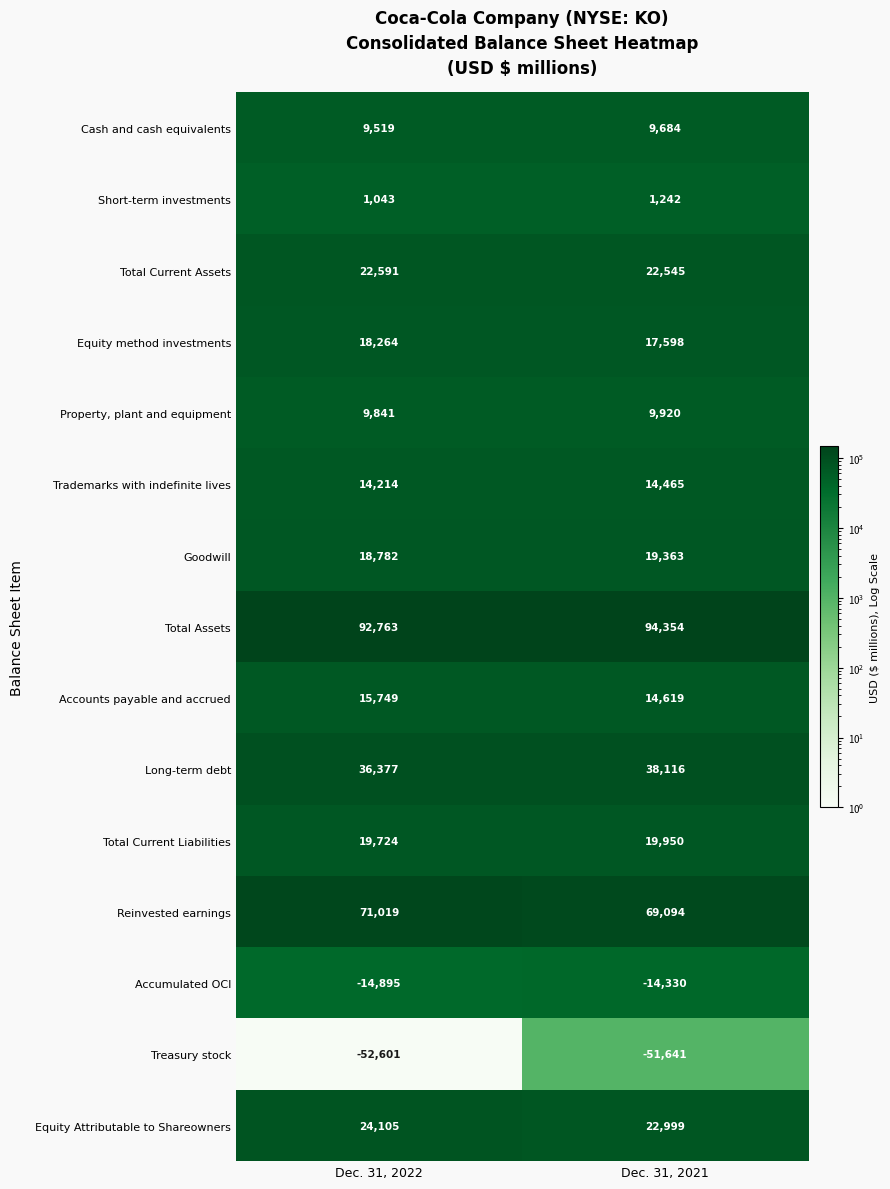

Read the Total Current Assets value at Dec. 31, 2022.

22591